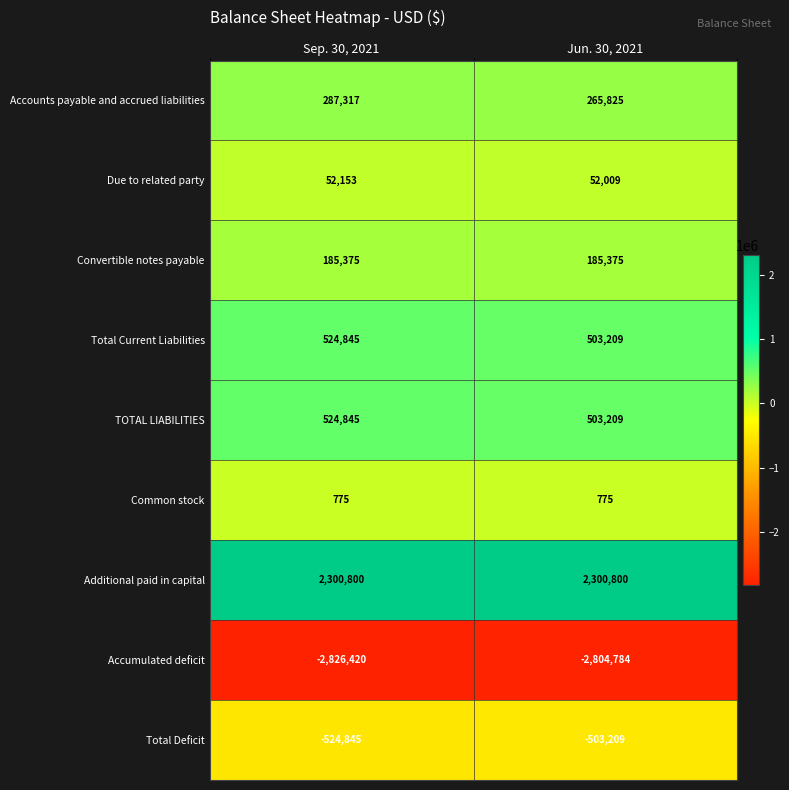

Which series has the largest total across all categories?

Additional paid in capital